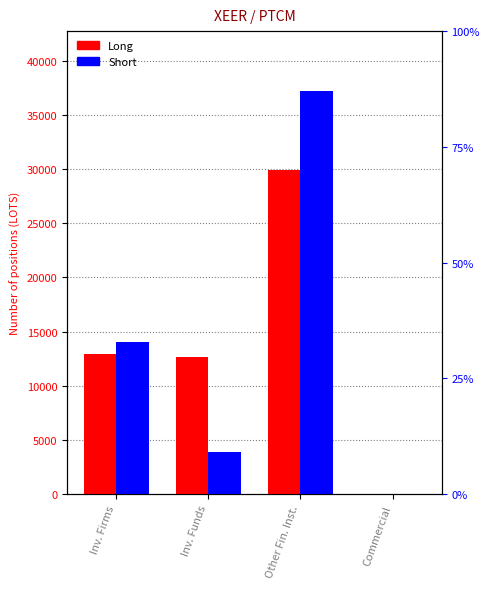

At how many categories does at least one series exceed 33738?

1